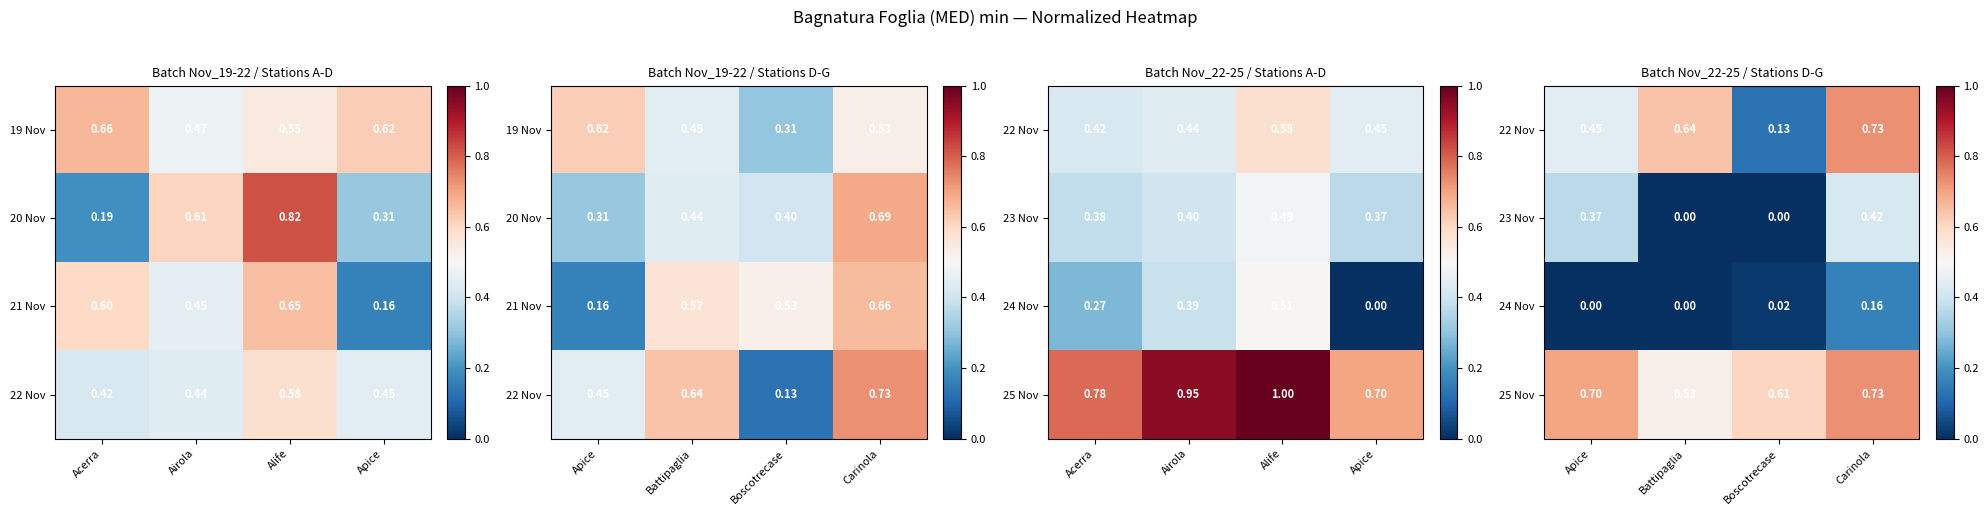

Which category has the highest value in the 23 Nov series?

Carinola